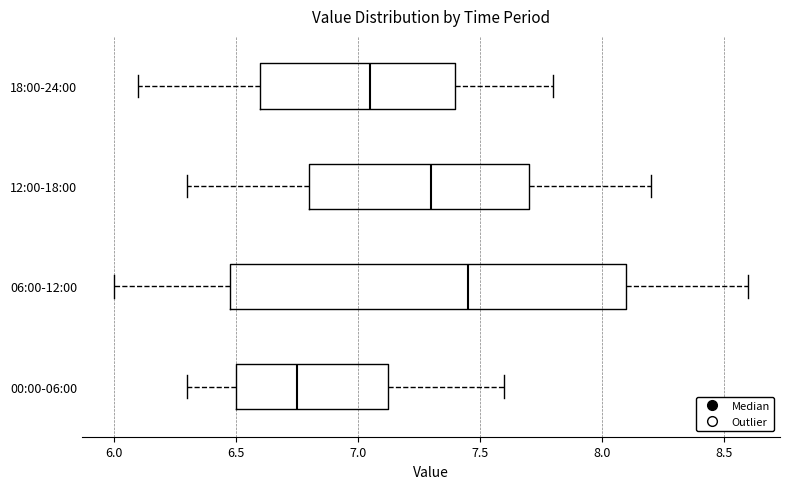

Which box is the widest, from its left edge to its right edge?

06:00-12:00